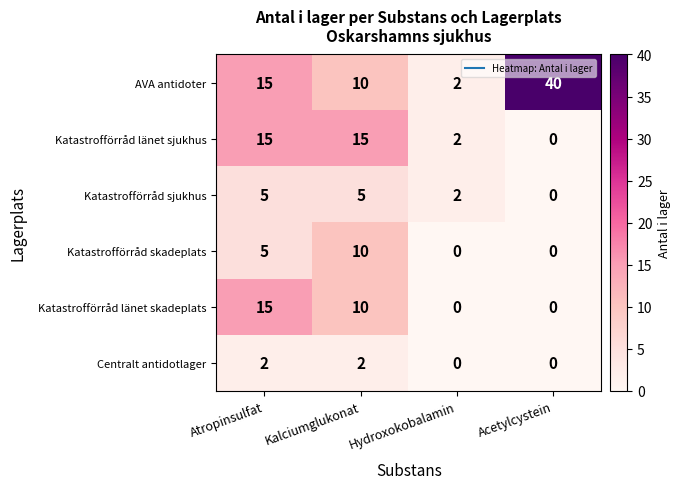

What is the average value of the Katastrofförråd länet sjukhus series?

8